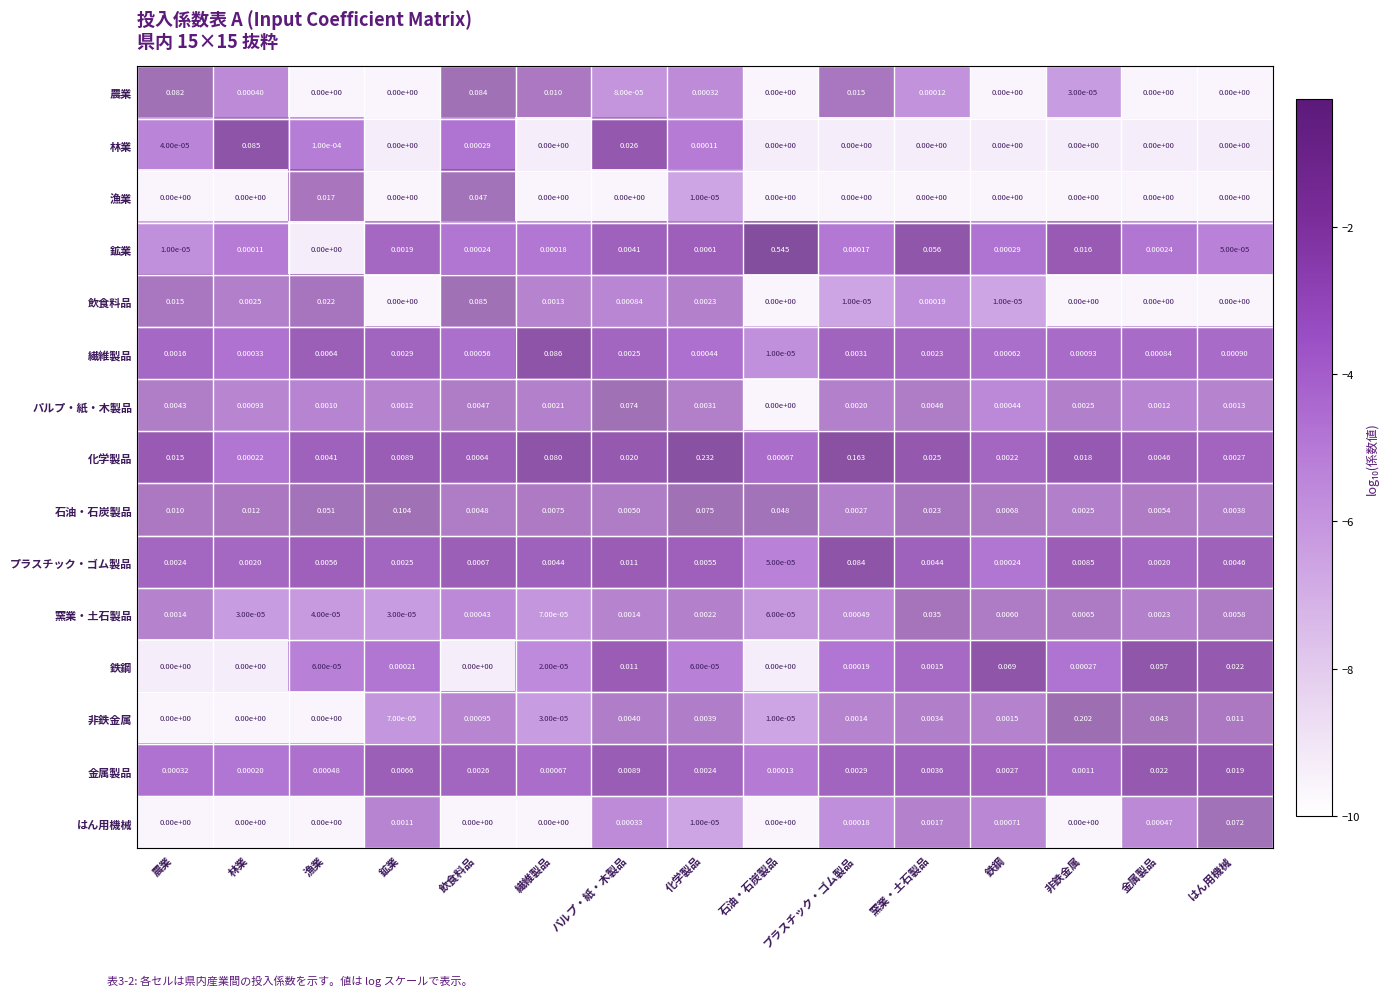

At which category is the sum across all series the highest?

石油・石炭製品